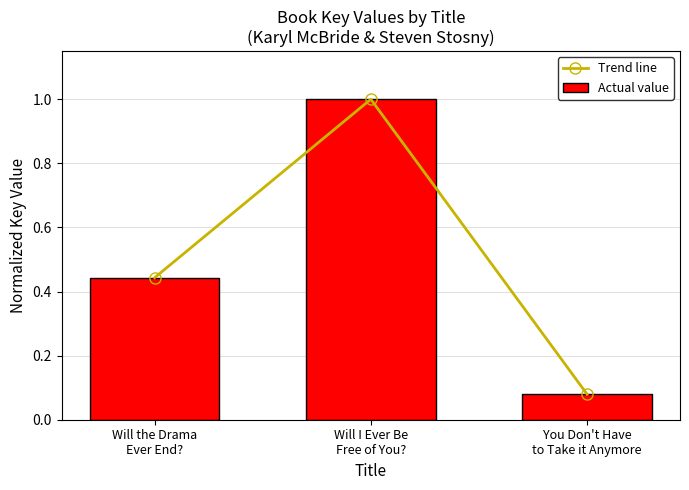

How many data points does each series have?

3